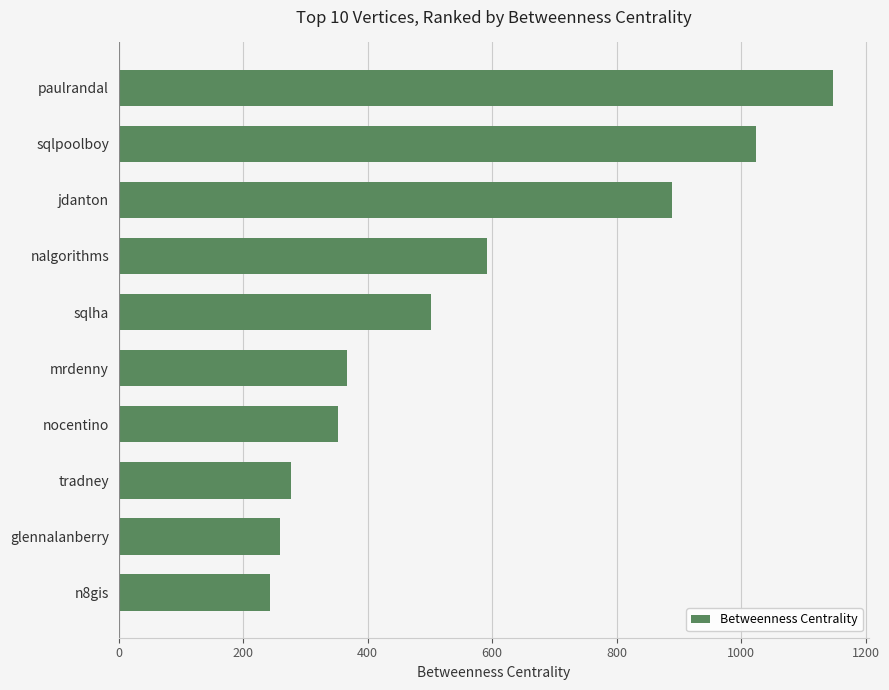

Is it true that the value at paulrandal is 1773?

False